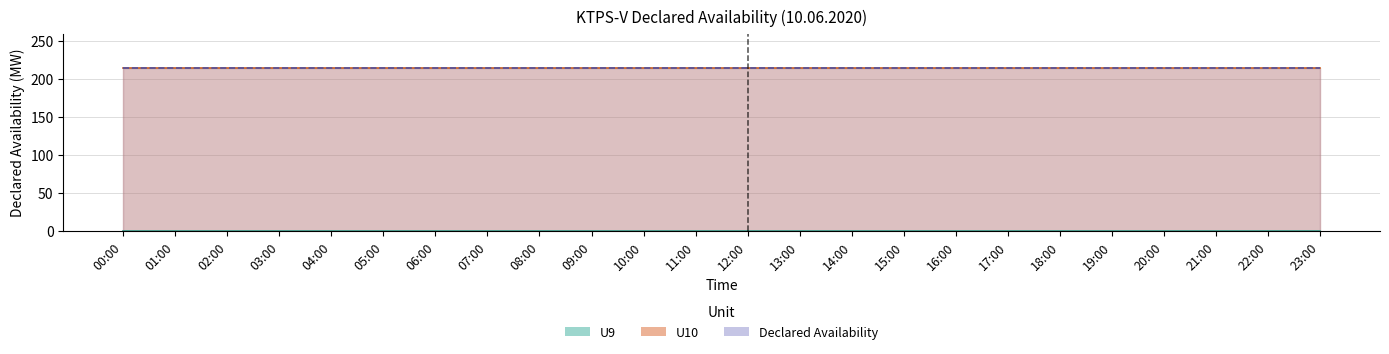

What is the label of the 17th point from the left?

16:00